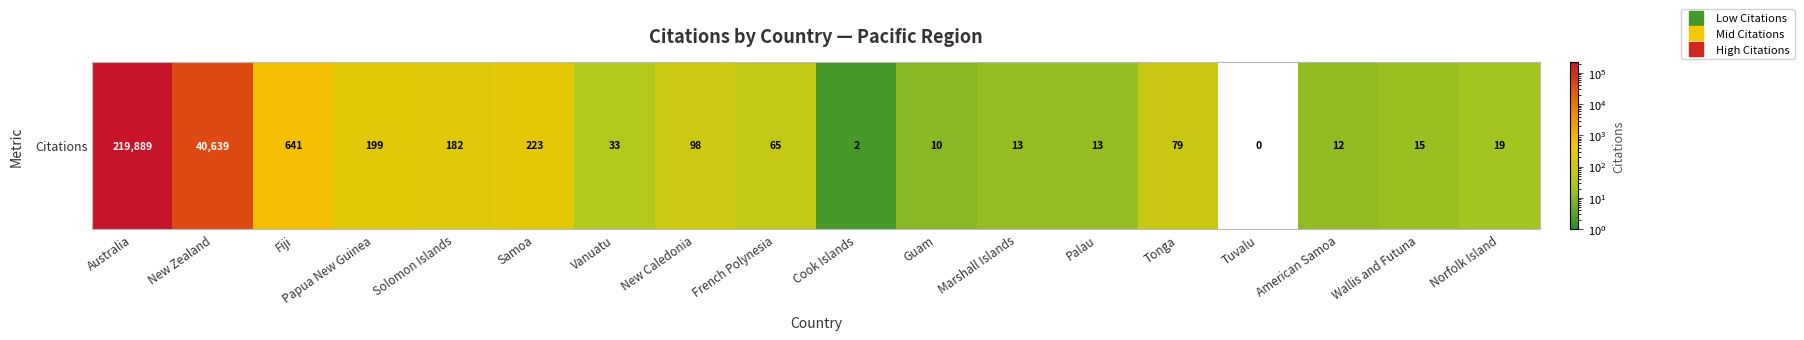

Which has a higher value, Cook Islands or New Caledonia?

New Caledonia